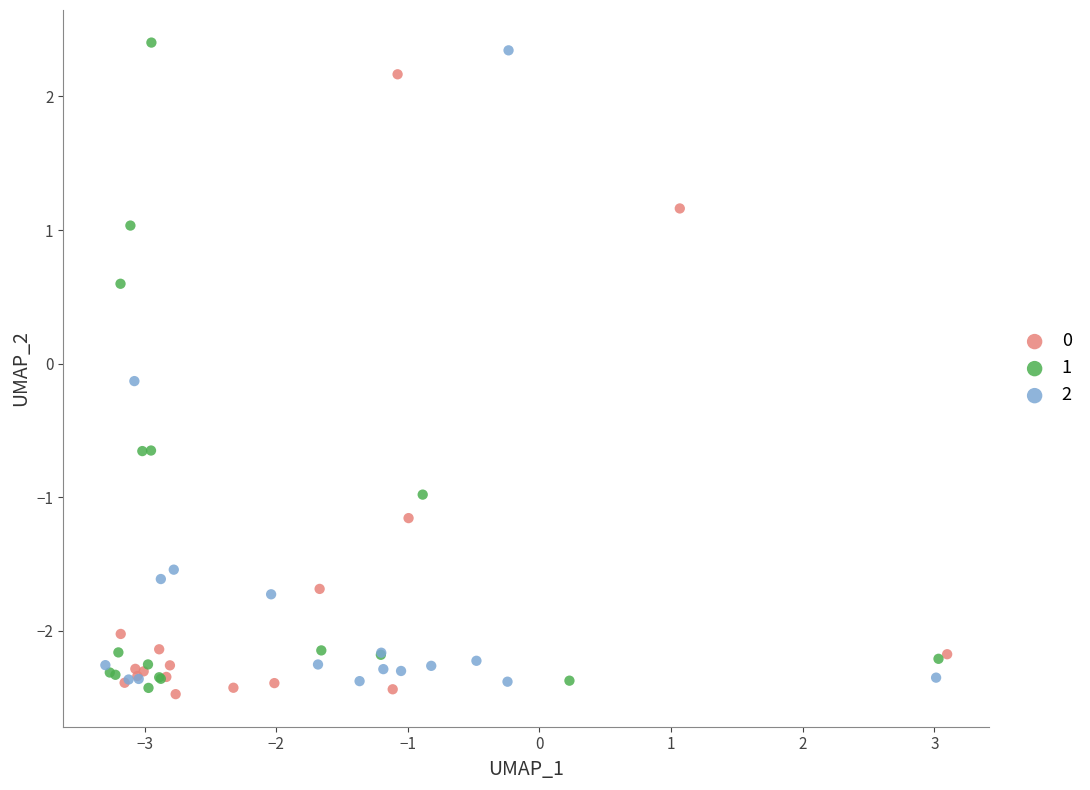

What are all the series names shown in the legend?

0, 1, 2